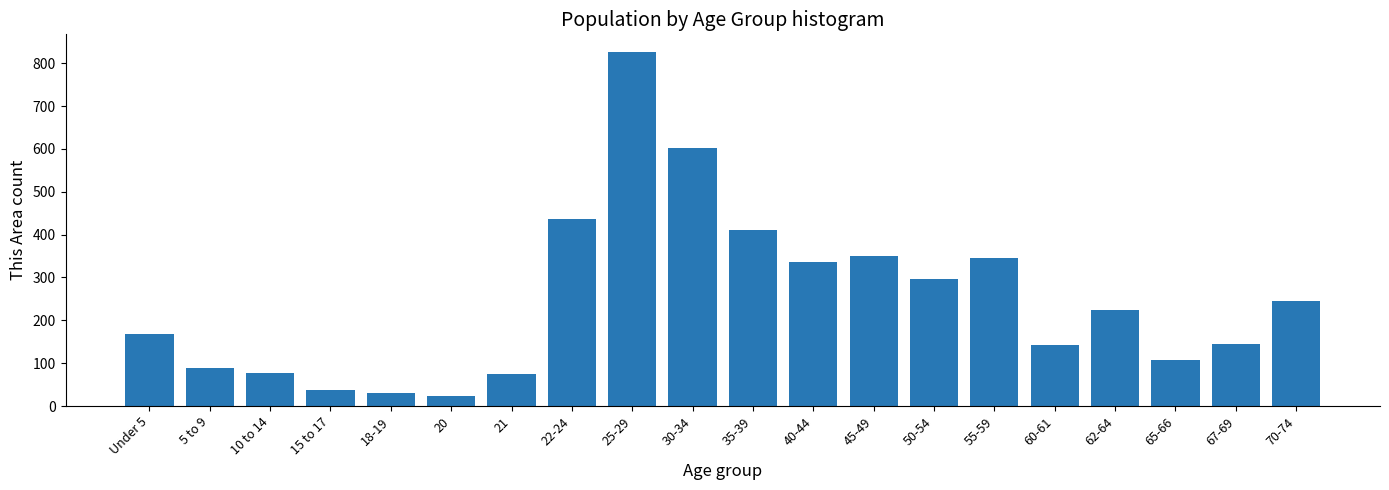

What is the label of the 4th bar from the right?

62-64